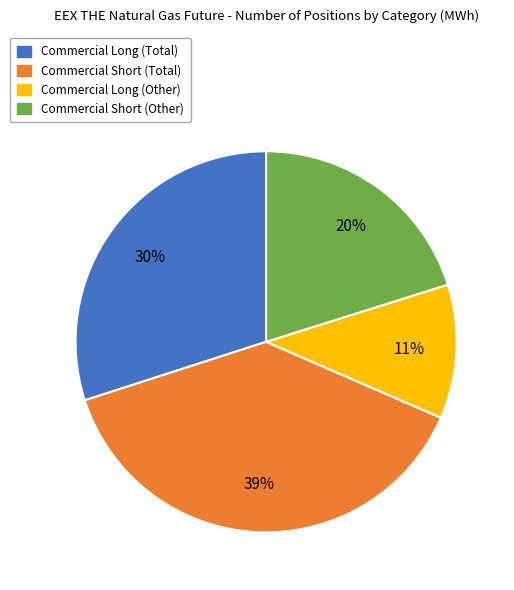

To the nearest percent, what is the average slice percentage?

25%